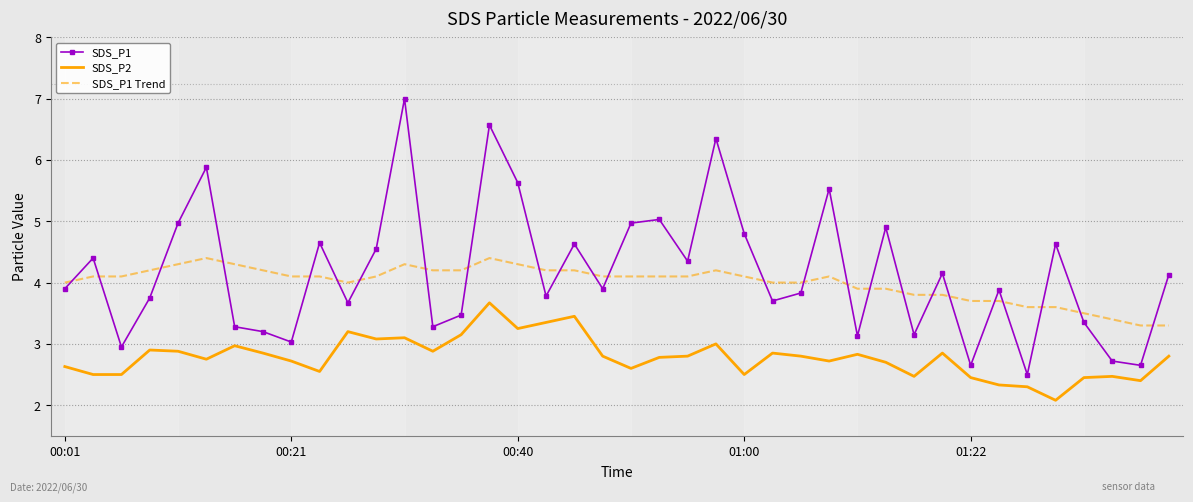

List the series in order of their peak value, lowest first.

SDS_P2, SDS_P1 Trend, SDS_P1